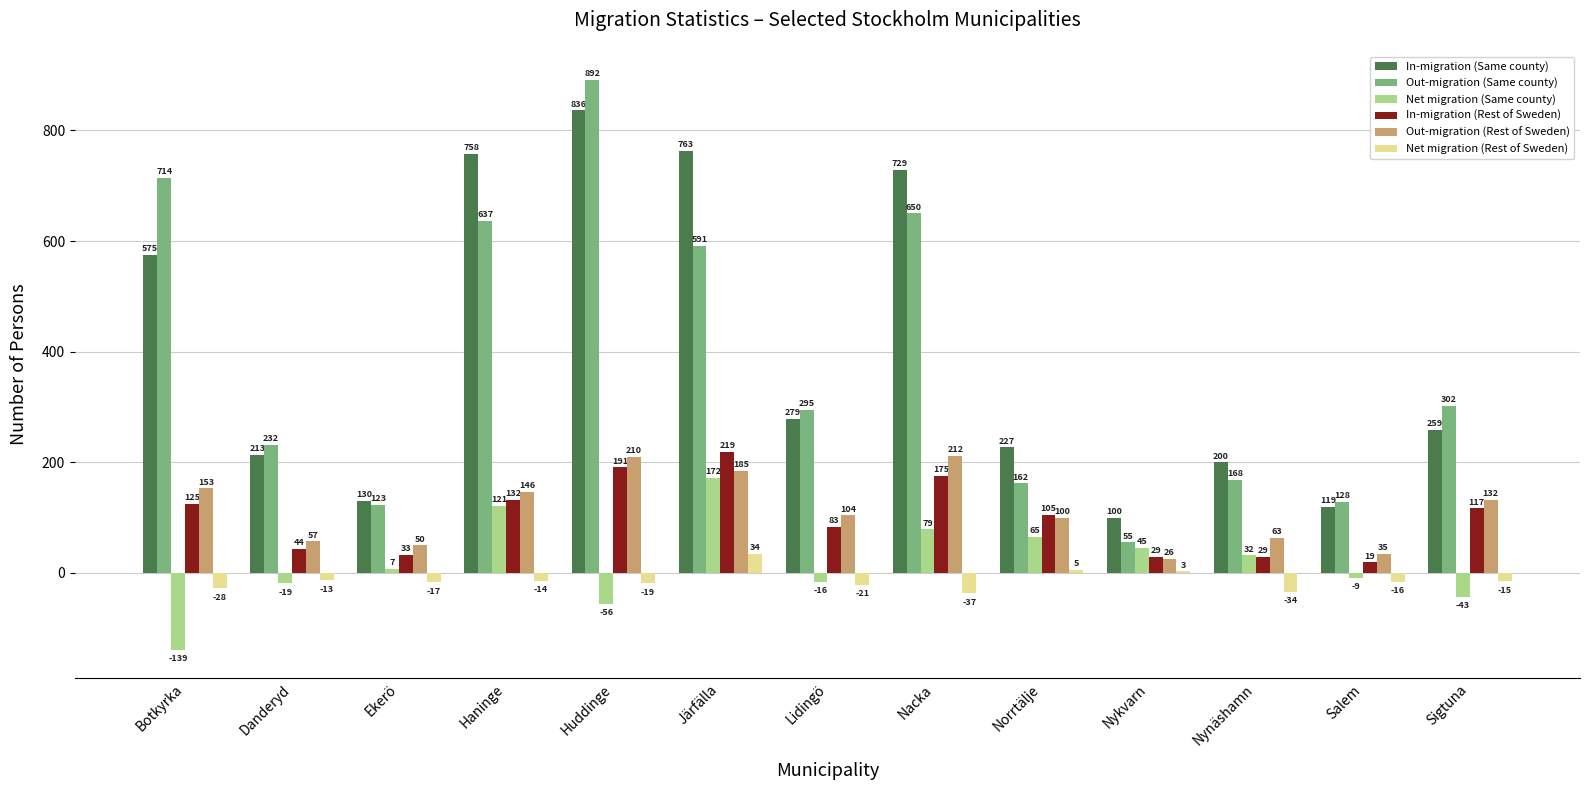

How many groups of bars are there?

13